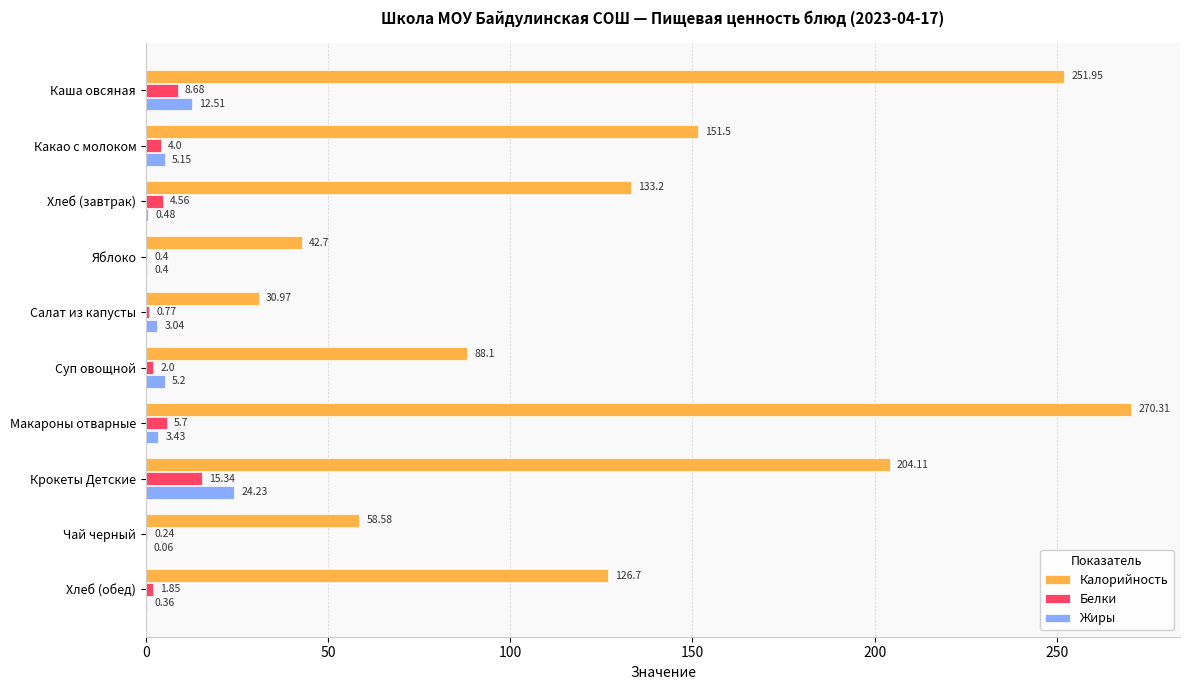

What is the sum of all Белки values?

43.5